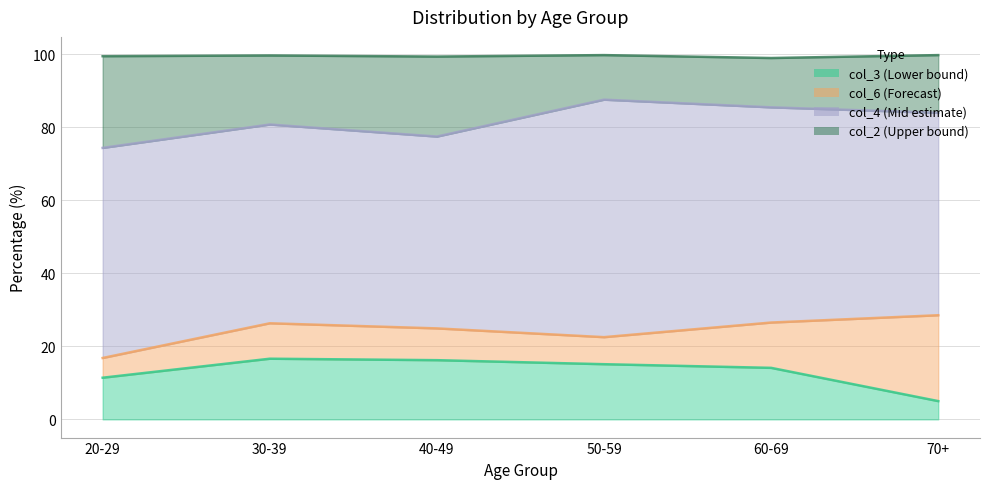

True or false: col_2 has more than 2 points higher than both neighbors.

False